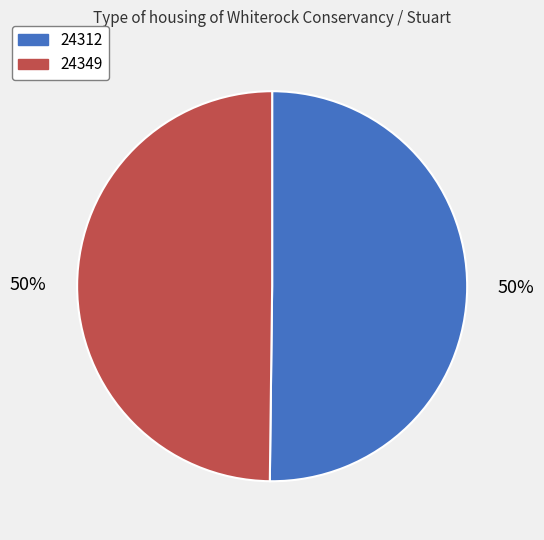

The 24312 slice represents 50% of the pie. True or false?

True